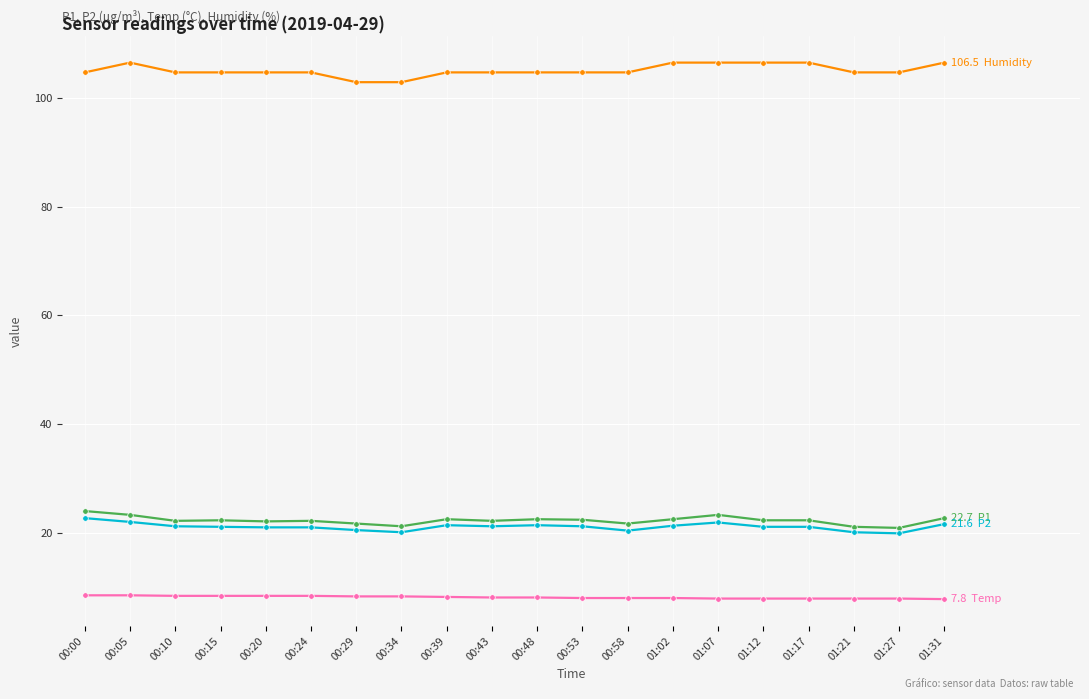

How many categories are shown in the chart?

20